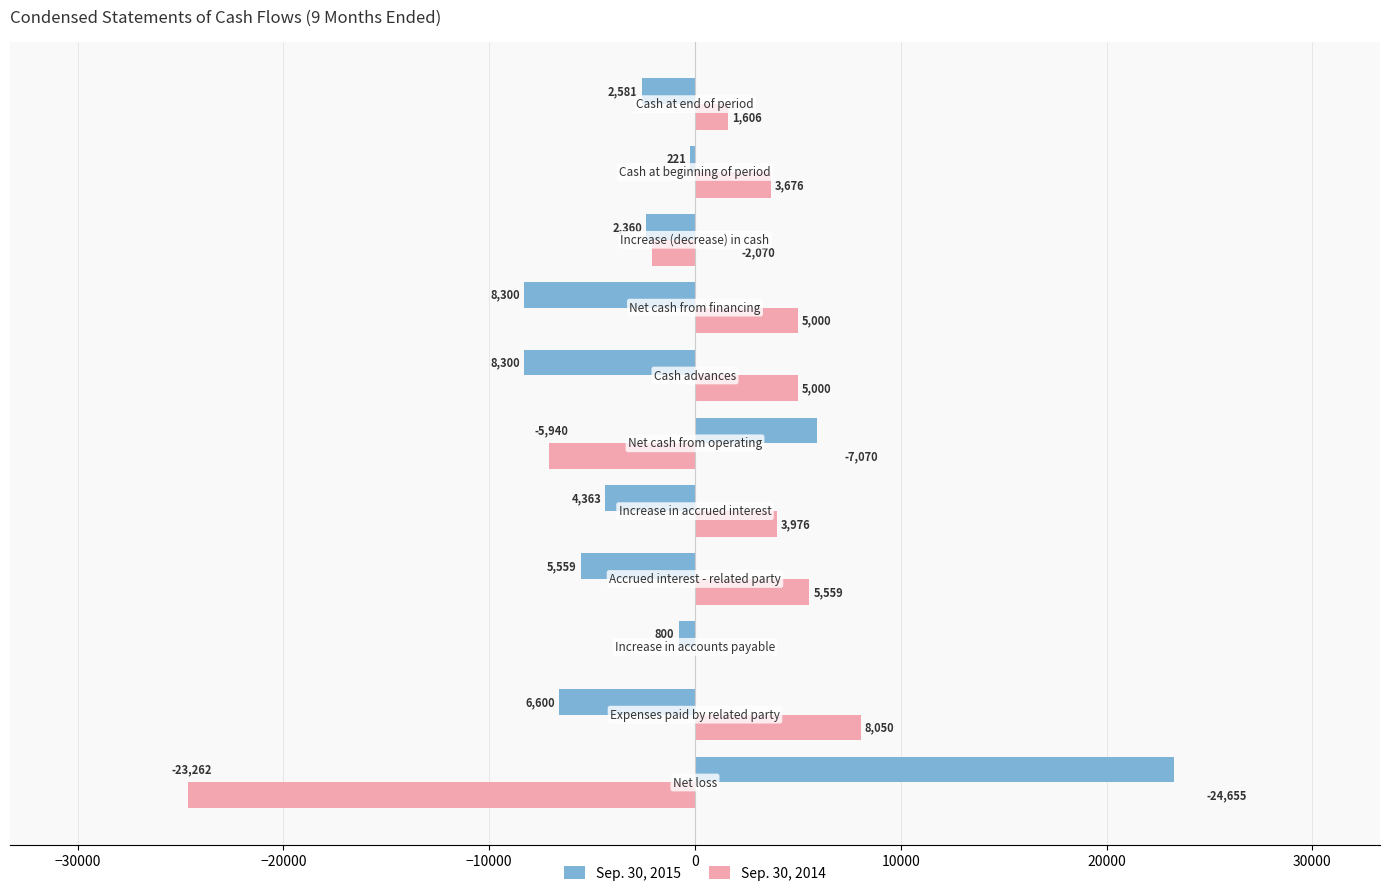

What is the sum of all Sep. 30, 2014 values?

-928